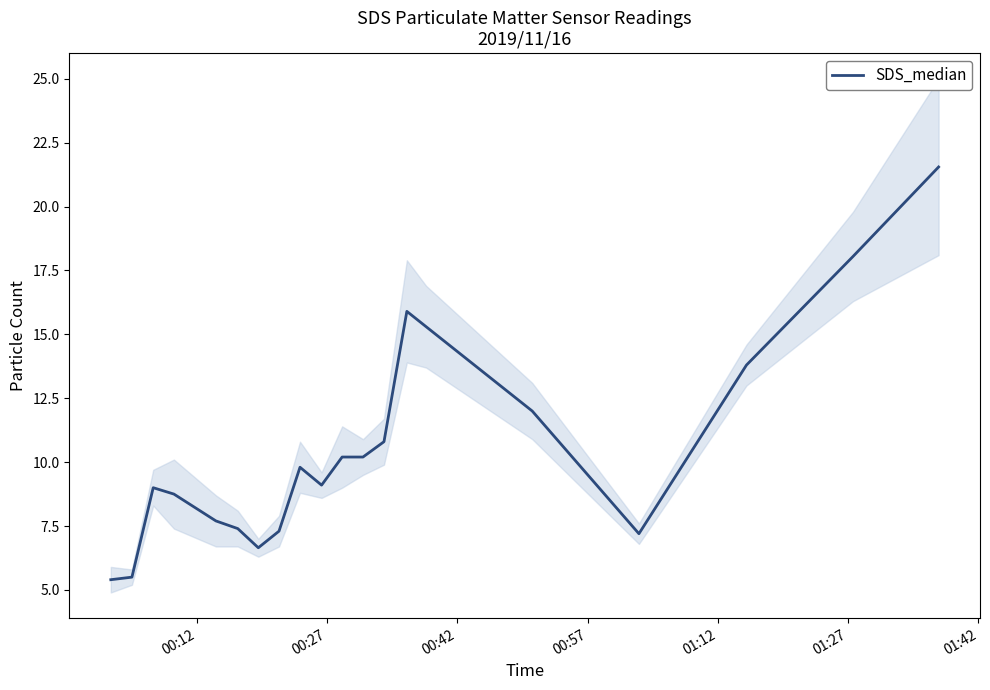

What is the highest value of the SDS_median series?

21.6